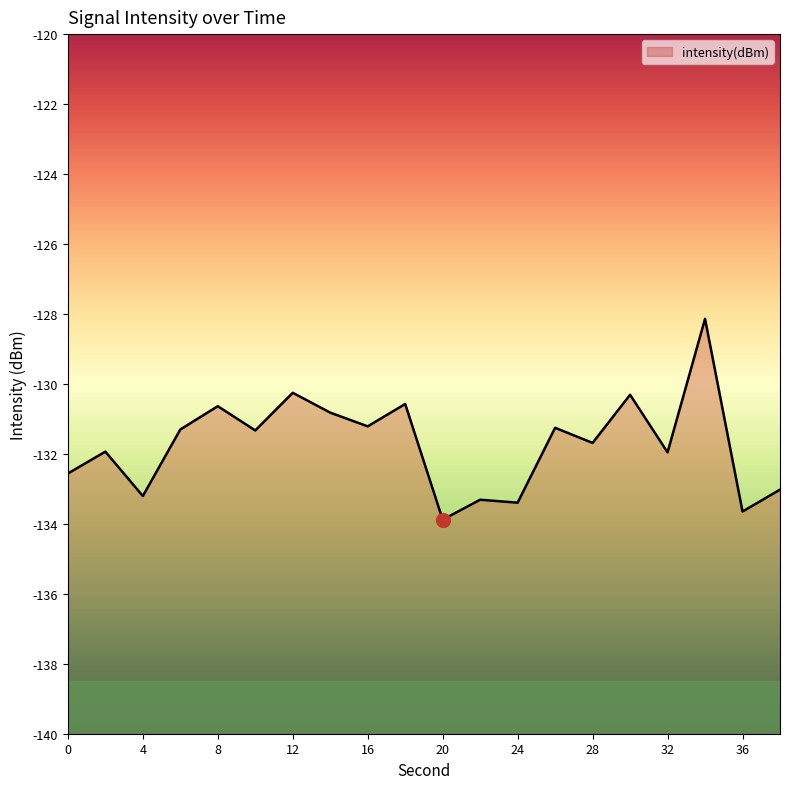

What is the difference between the maximum and minimum values?

5.7